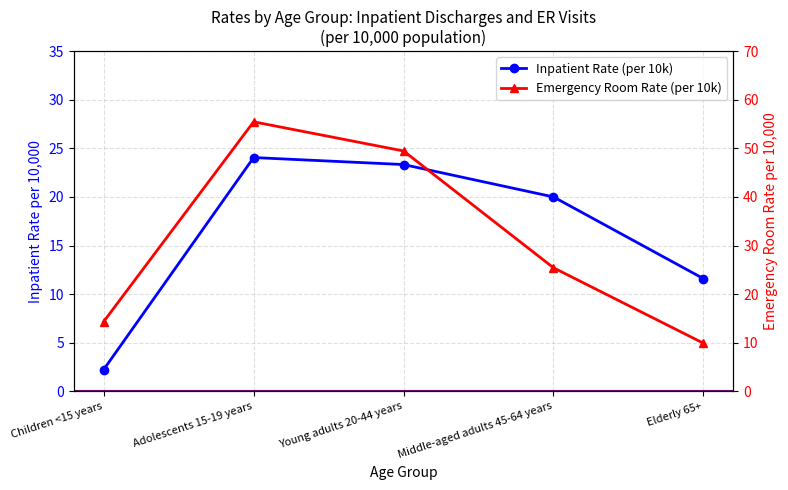

What is the maximum value for Emergency Room Rate?

55.5